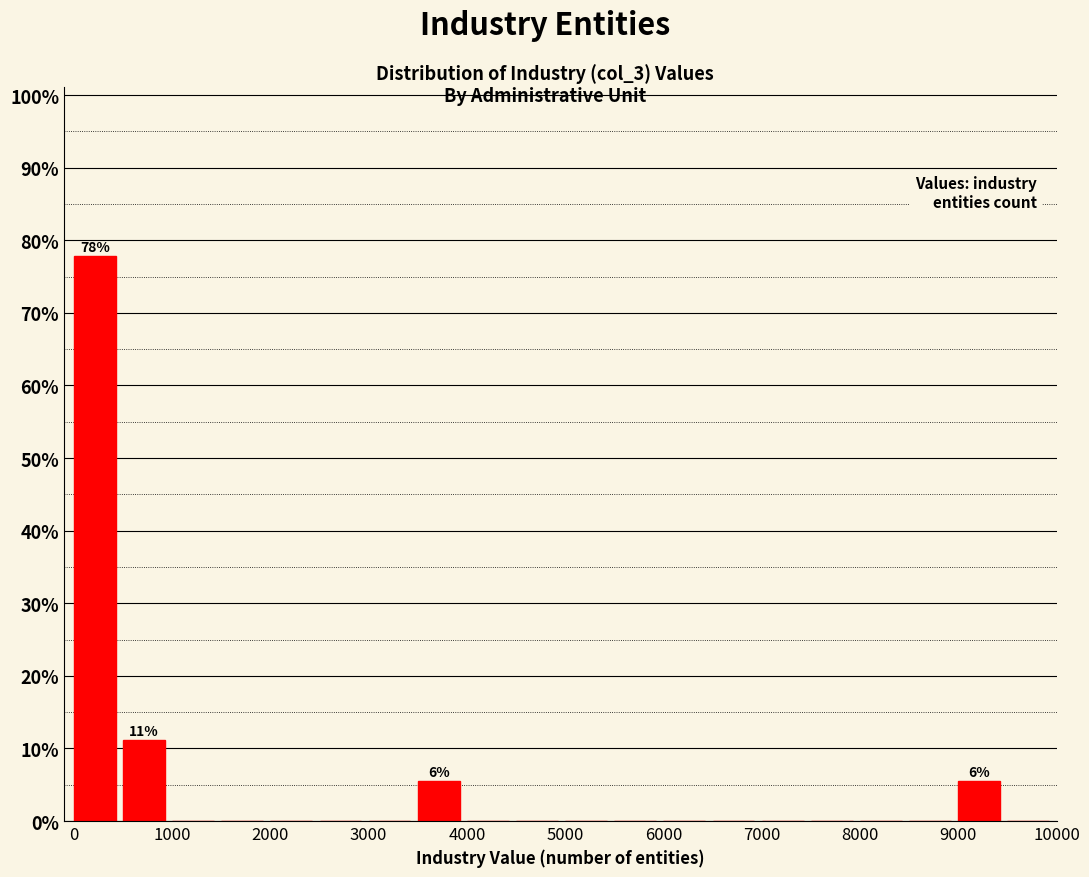

Over which range of the x-axis is the bar tallest?

0 to 500